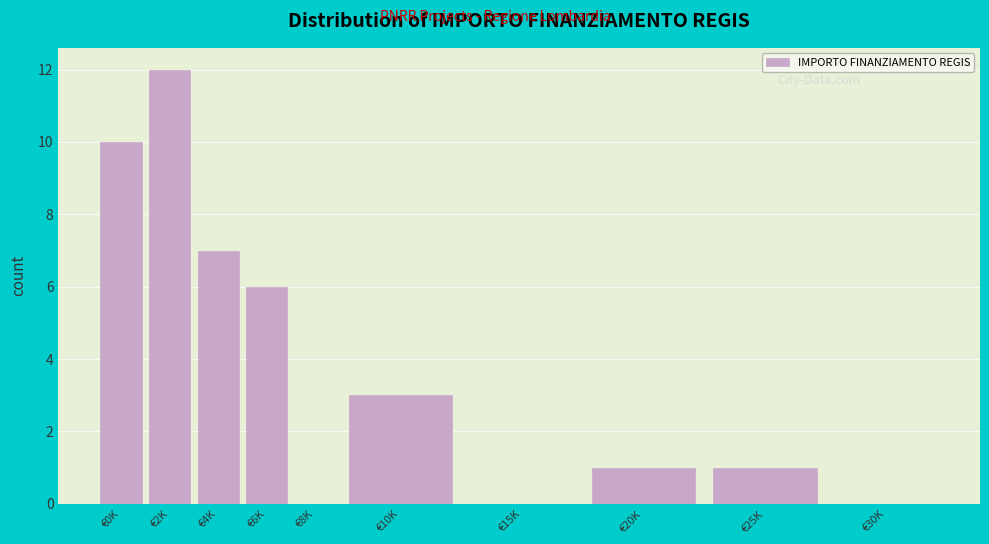

Reading right to left, list all the values displayed in this chart.

€30K=0	€25K=1	€20K=1	€15K=0	€10K=3	€8K=0	€6K=6	€4K=7	€2K=12	€0K=10